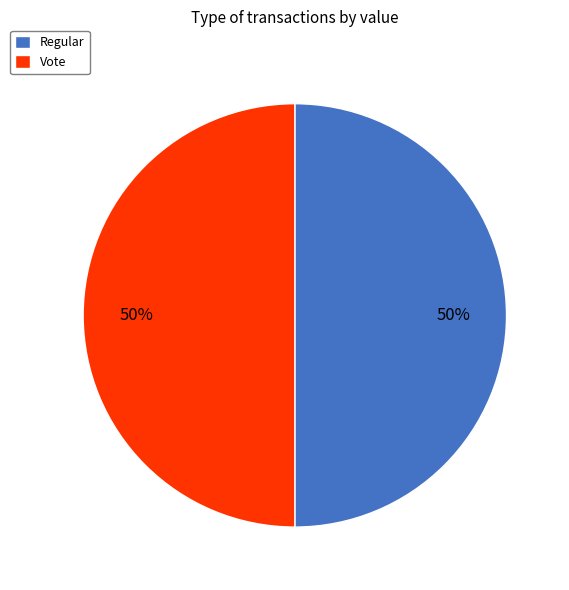

Is it true that Vote is 55% of the pie?

False